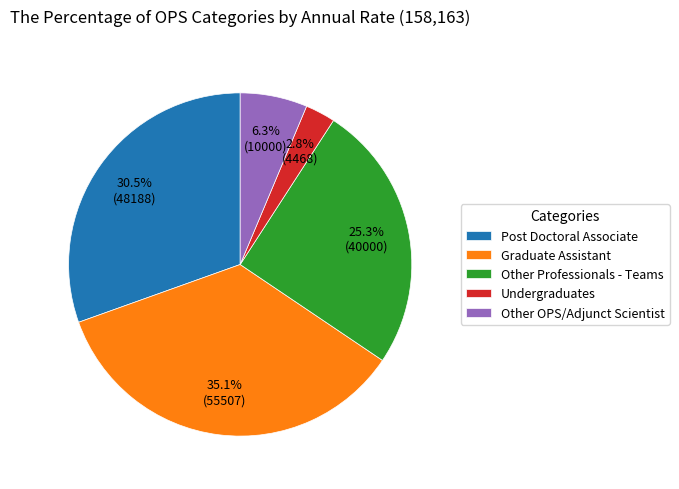

What is the ratio of the value at Undergraduates to the value at Graduate Assistant?

0.1